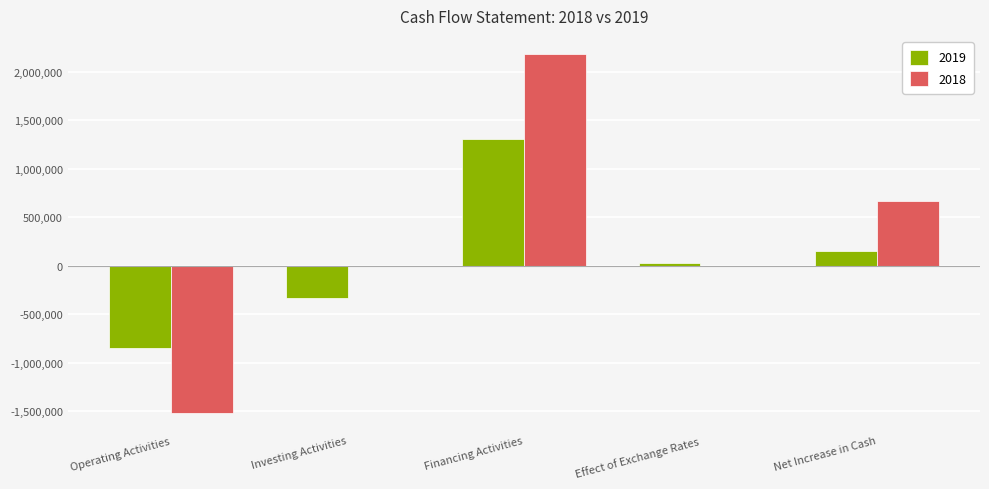

The 2018 series shows 0 at Investing Activities. True or false?

True